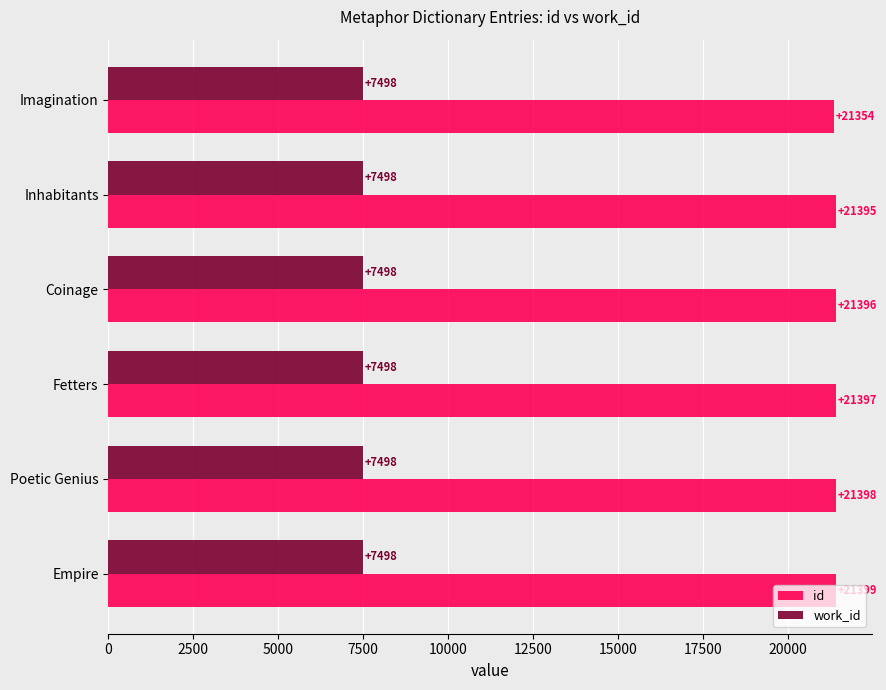

What is the difference between the second highest and minimum values in the id series?

44